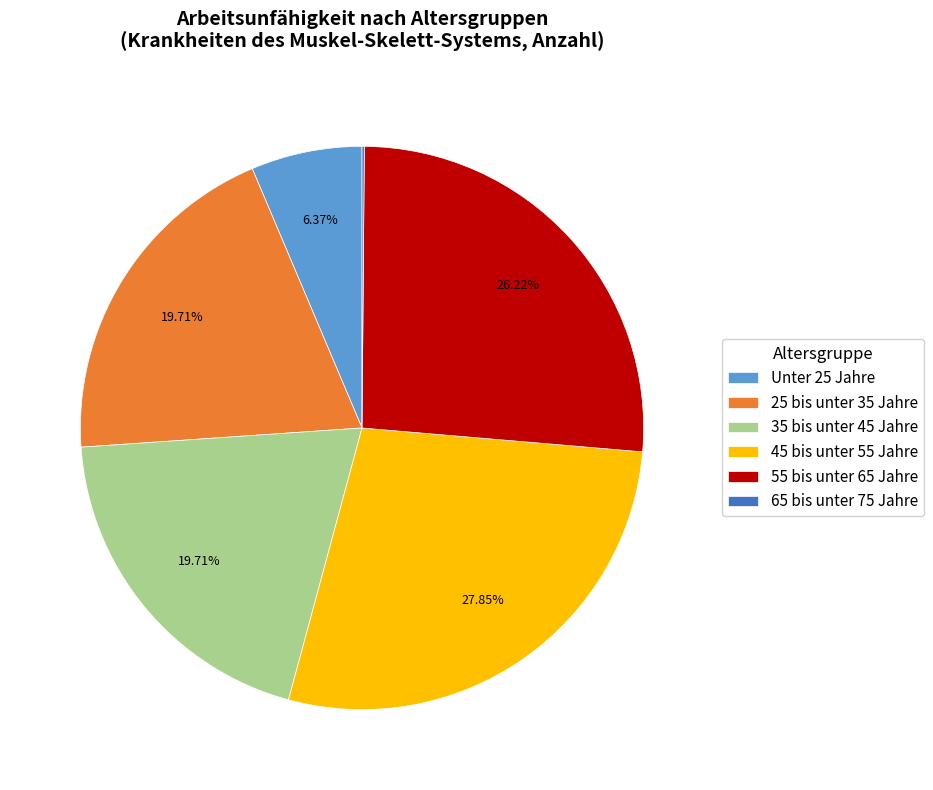

Is it true that 35 bis unter 45 Jahre is 20% of the pie?

True